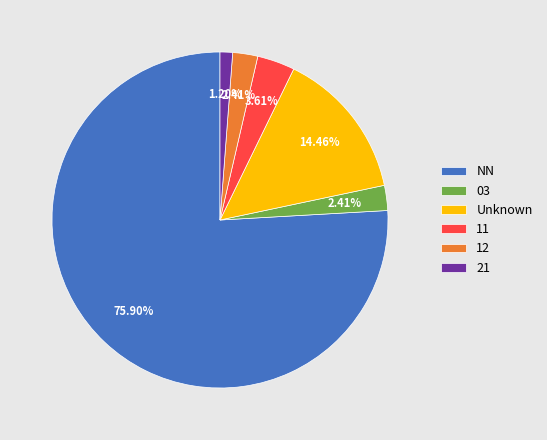

Do 03 and NN together represent more than half of the pie?

Yes